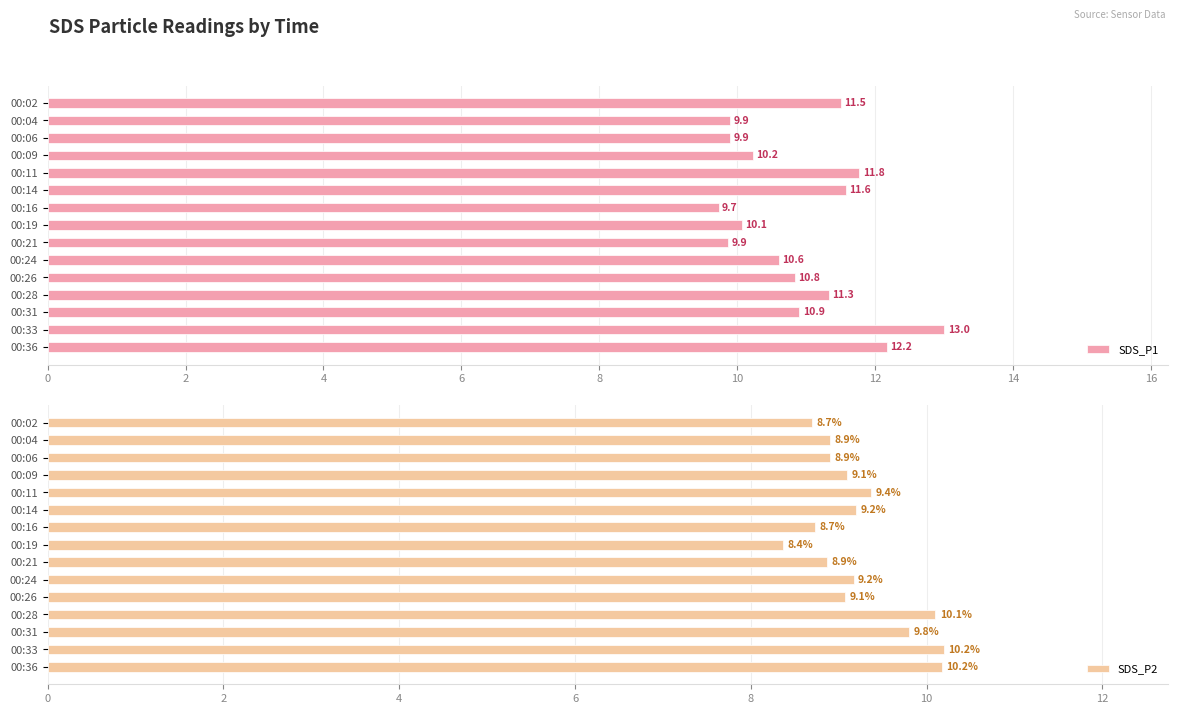

The value of SDS_P2 at 00:28 is 18.1. True or false?

False